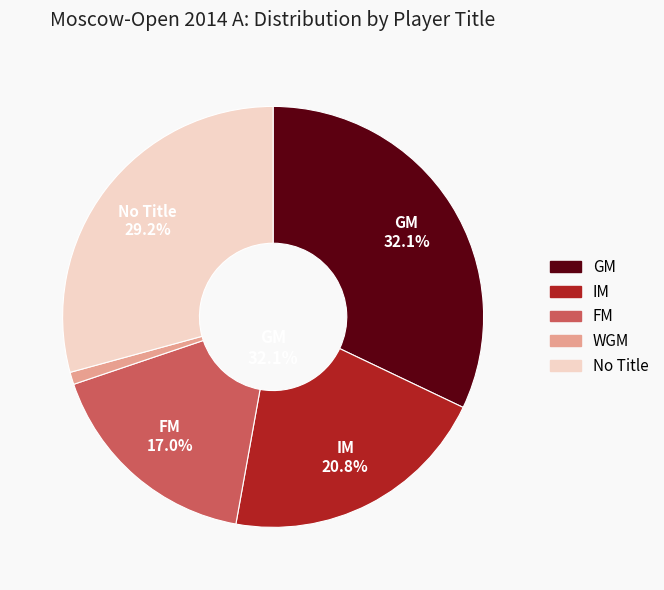

Count the number of slices in the pie.

5